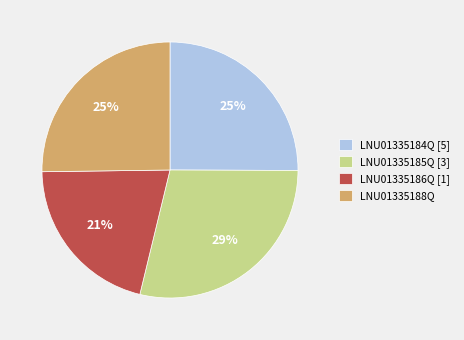

Approximately how many times larger is the value at LNU01335188Q compared to LNU01335185Q [3]?

0.9